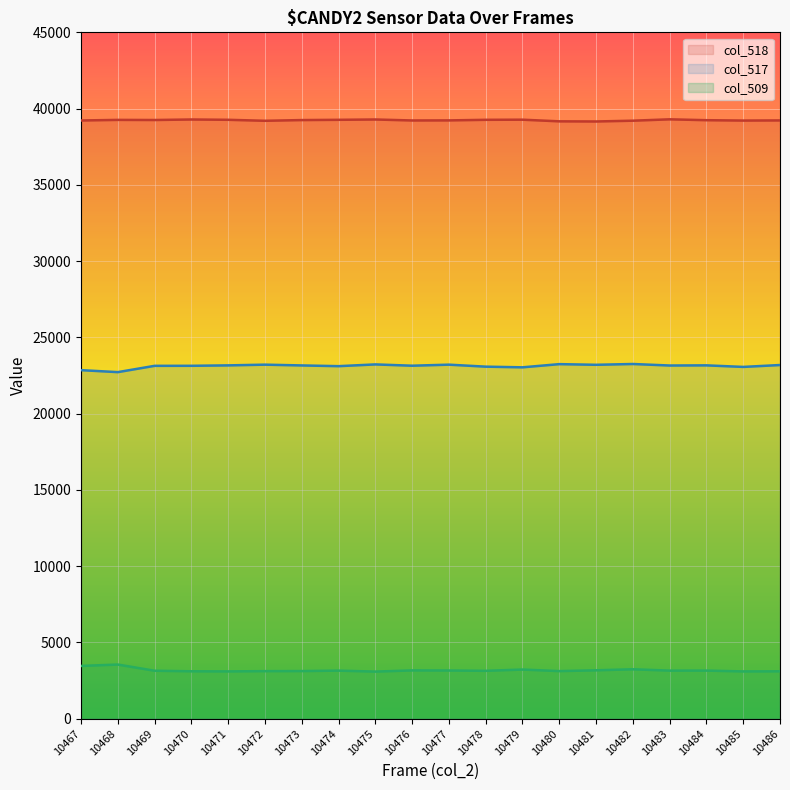

True or false: col_518 has more than 1 points higher than both neighbors.

True